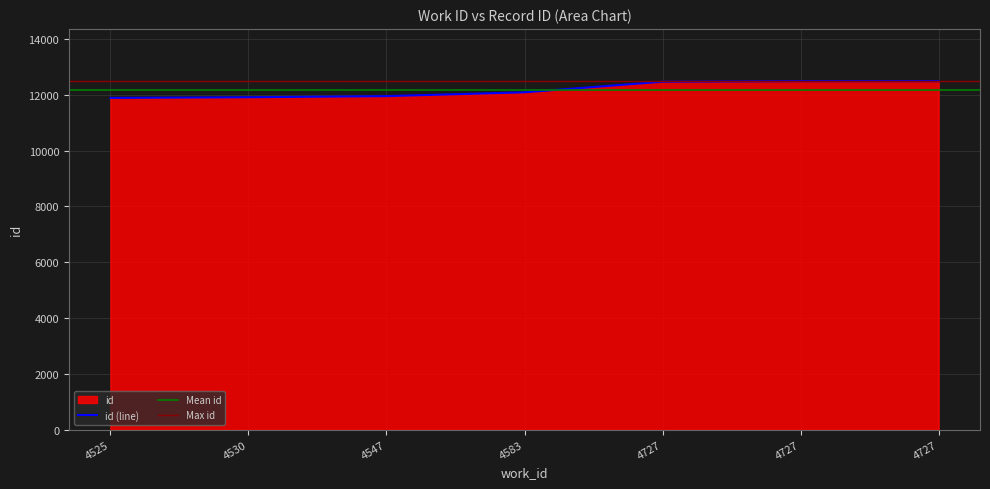

List the labels in order of value, largest first.

4727, 4727, 4727, 4583, 4547, 4530, 4525